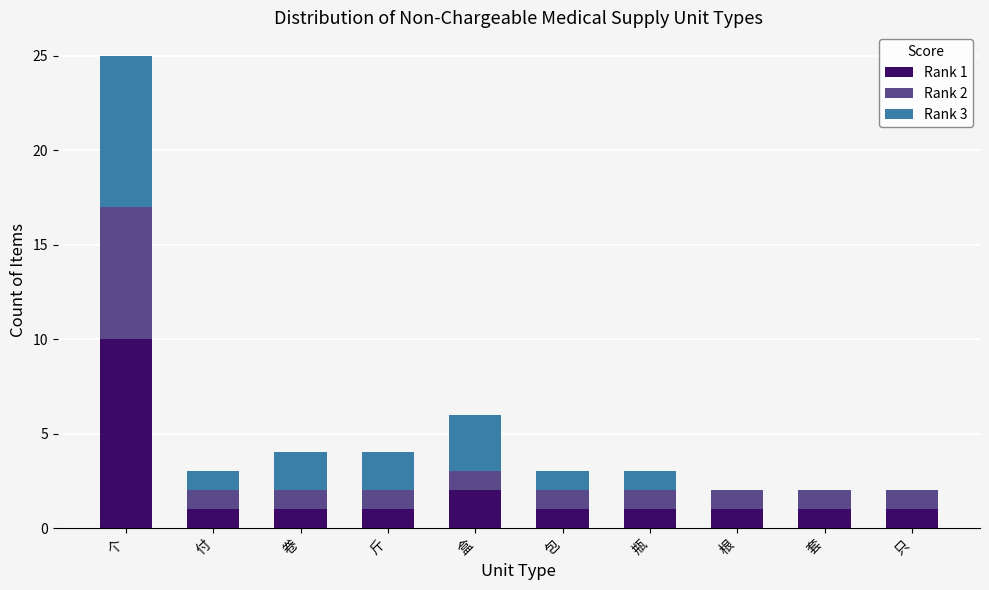

Is it true that Rank 1 equals 1 at 瓶?

True